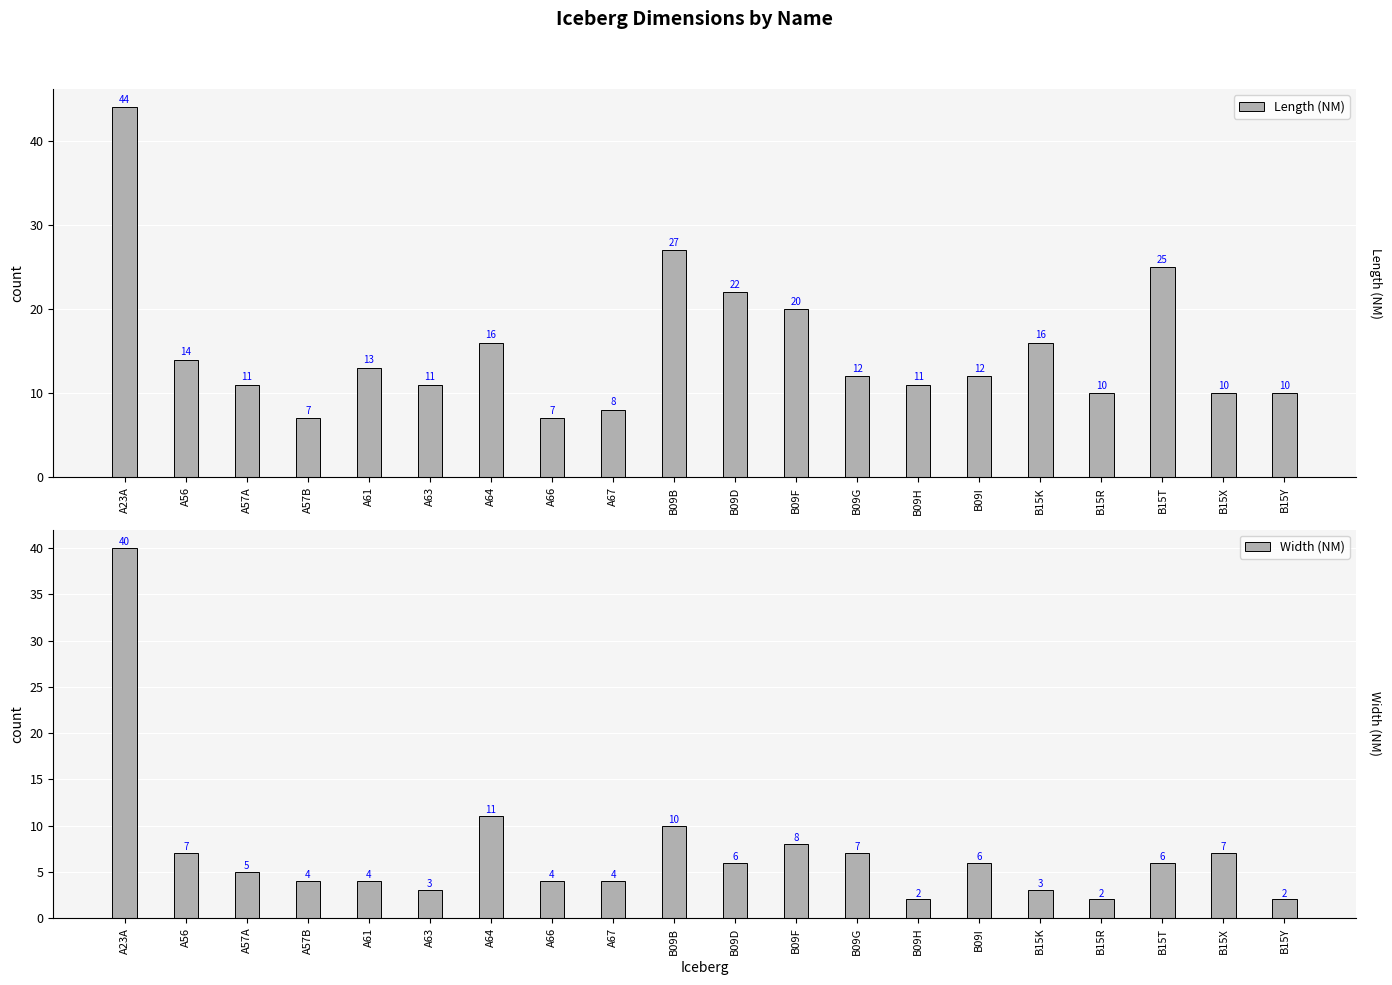

Reading right to left, list all the values displayed in this chart.

Length (NM): B15Y=10	B15X=10	B15T=25	B15R=10	B15K=16	B09I=12	B09H=11	B09G=12	B09F=20	B09D=22	B09B=27	A67=8	A66=7	A64=16	A63=11	A61=13	A57B=7	A57A=11	A56=14	A23A=44
Width (NM): B15Y=2	B15X=7	B15T=6	B15R=2	B15K=3	B09I=6	B09H=2	B09G=7	B09F=8	B09D=6	B09B=10	A67=4	A66=4	A64=11	A63=3	A61=4	A57B=4	A57A=5	A56=7	A23A=40